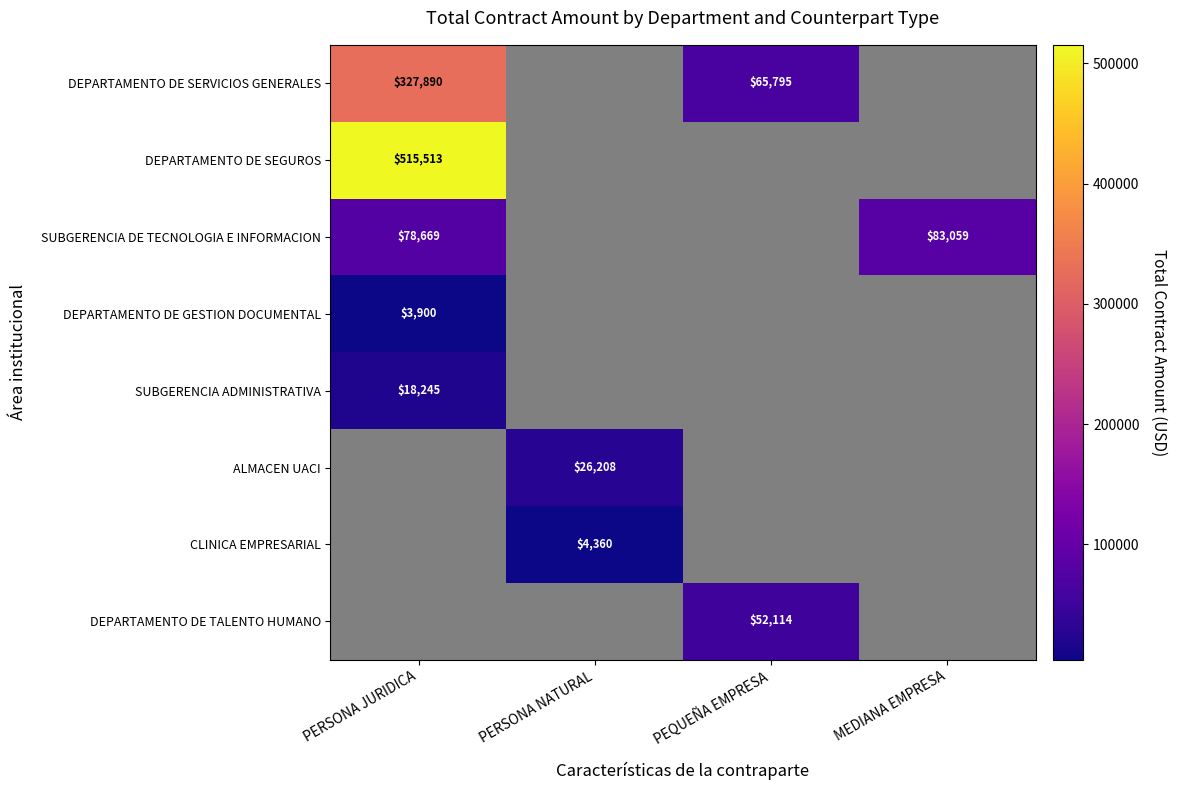

At which category is the sum across all series the highest?

PERSONA JURIDICA